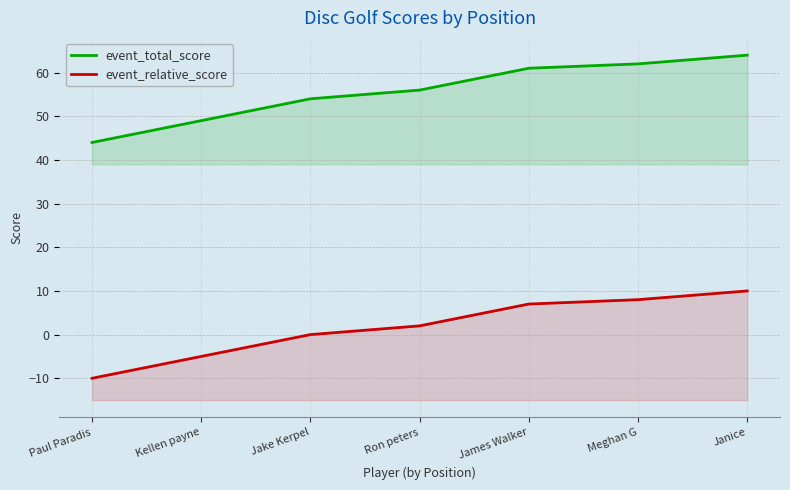

What is the difference between the highest and lowest values at Paul Paradis?

54